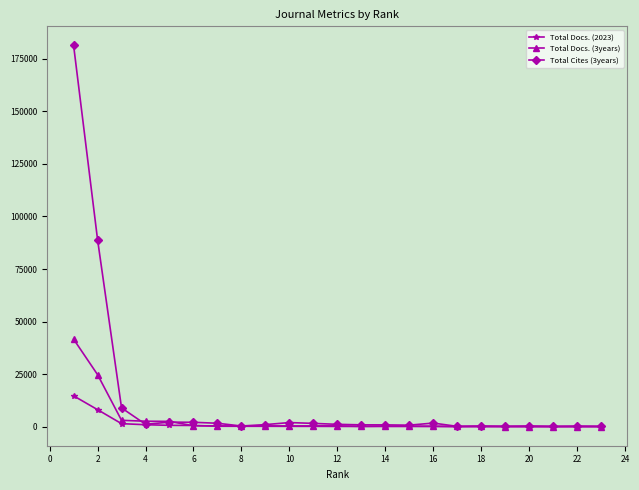

Which series has the largest range (max minus min)?

Total Cites (3years)